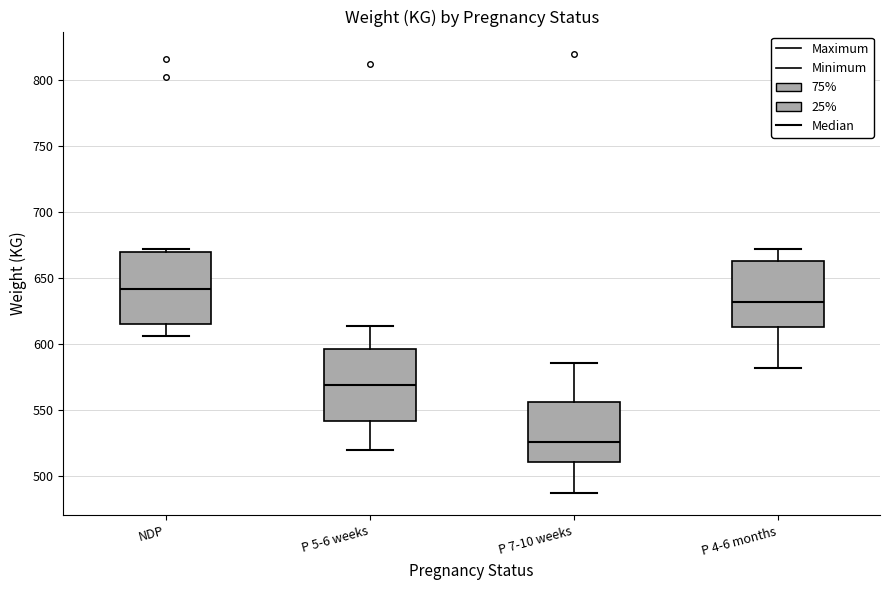

Reading left to right, transcribe this box plot: for each box, give where its median line is, the range the box spans, and where its two whiskers end, as read against the y-axis. The values are not printed on the chart, so give them approximately, as read against the axis.

NDP: median 640, box 615 to 670, whiskers 605 to 670 (just above the box's upper edge)
P 5-6 weeks: median 570, box 540 to 595, whiskers 520 to 615
P 7-10 weeks: median 525, box 510 to 555, whiskers 485 to 585
P 4-6 months: median 630, box 615 to 665, whiskers 580 to 670